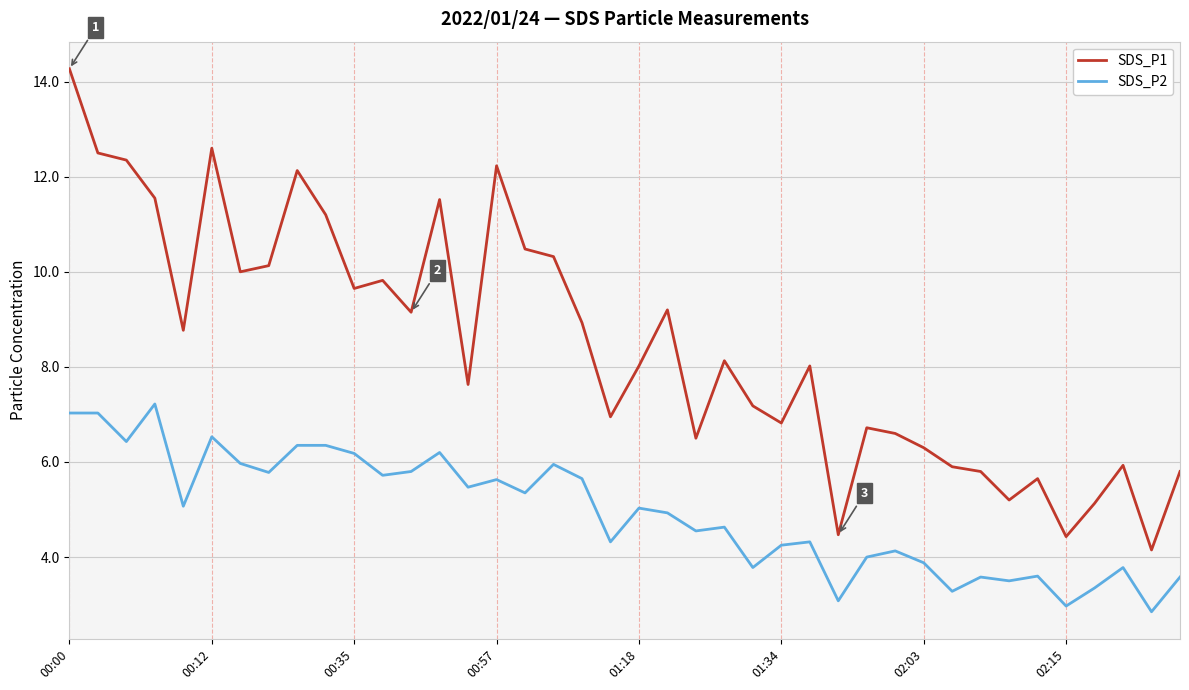

List the series in order of their overall mean, lowest first.

SDS_P2, SDS_P1